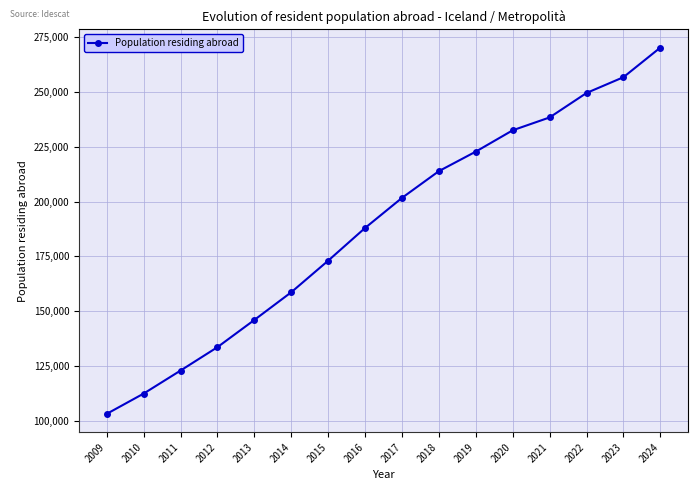

True or false: the data has more than 1 interior local peaks.

False